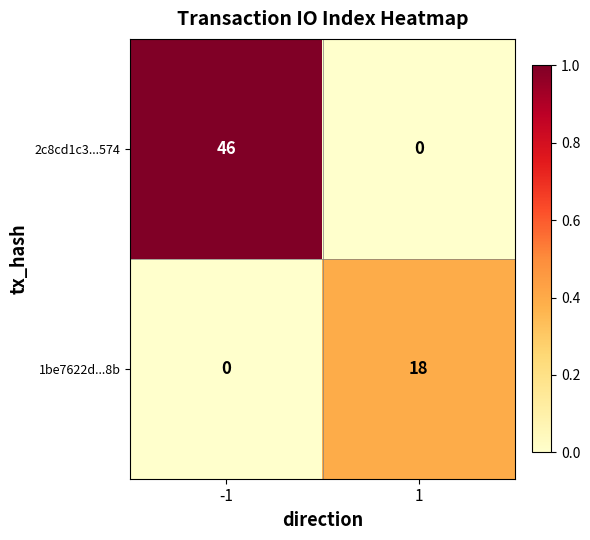

The 1be7622d...8b series shows 0 at -1. True or false?

True